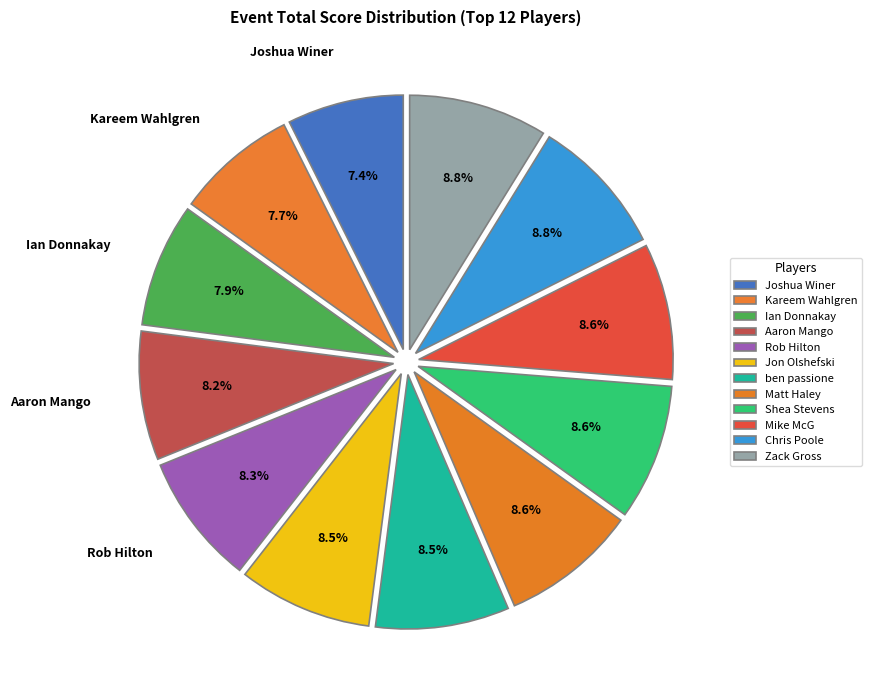

Between Shea Stevens and Aaron Mango, which is larger?

Shea Stevens